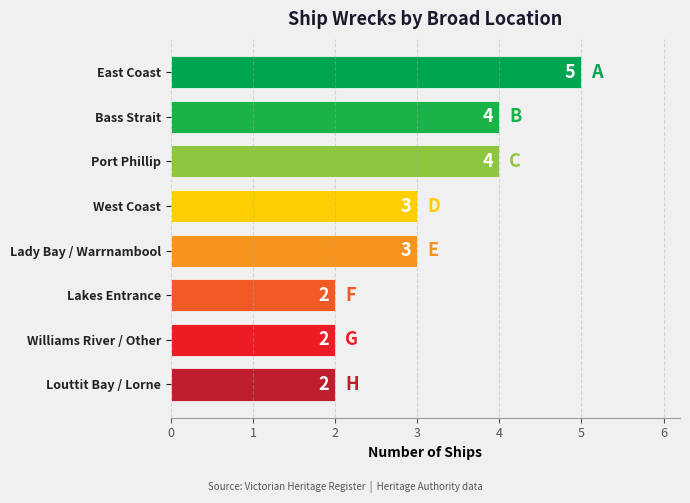

Reading top to bottom, transcribe all the data shown in this chart.

East Coast=5	Bass Strait=4	Port Phillip=4	West Coast=3	Lady Bay / Warrnambool=3	Lakes Entrance=2	Williams River / Other=2	Louttit Bay / Lorne=2